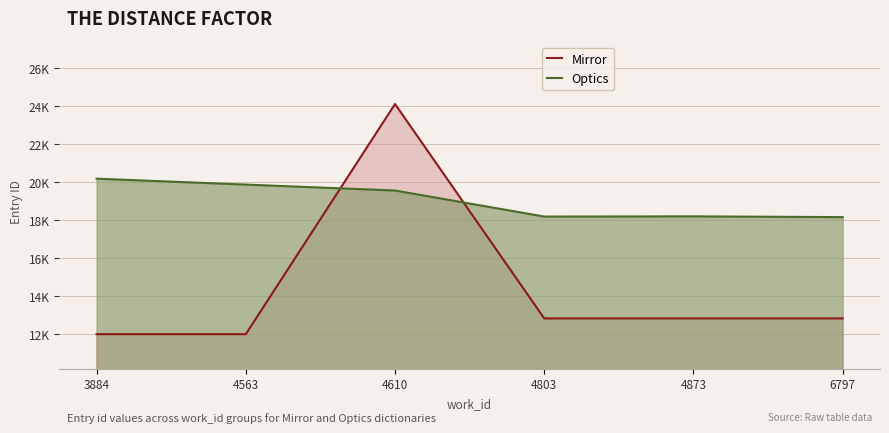

At which label is Mirror closest to 18045?

4803